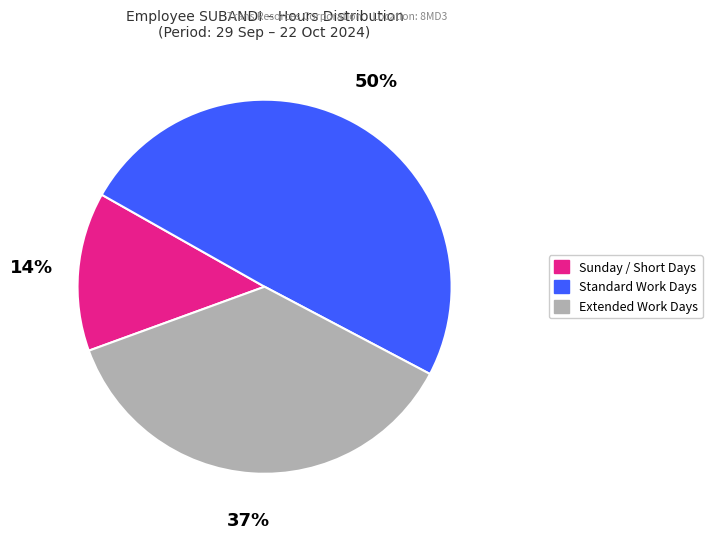

Count the number of slices in the pie.

3